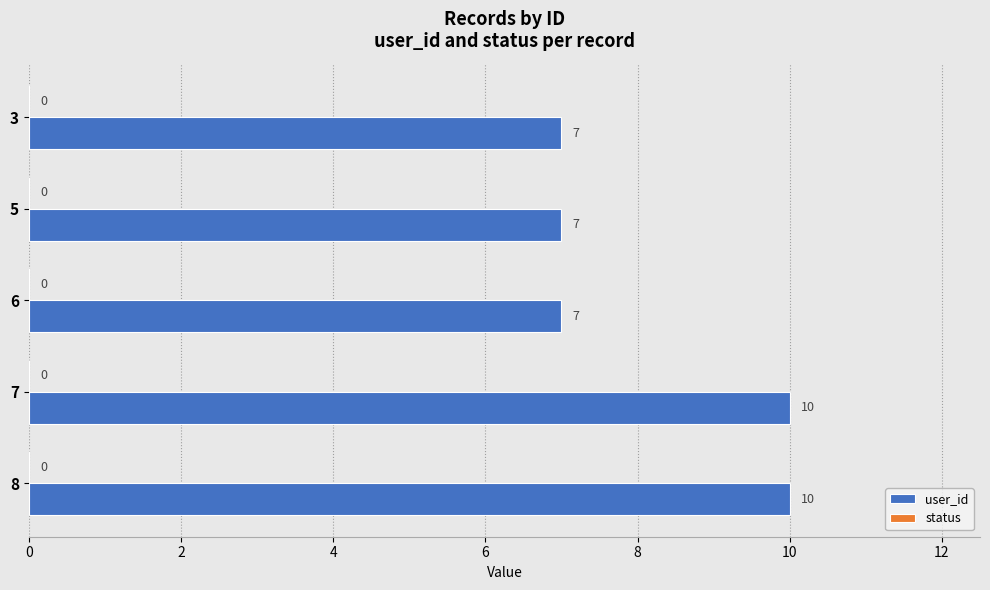

What is the difference between the second highest and second lowest values?

3